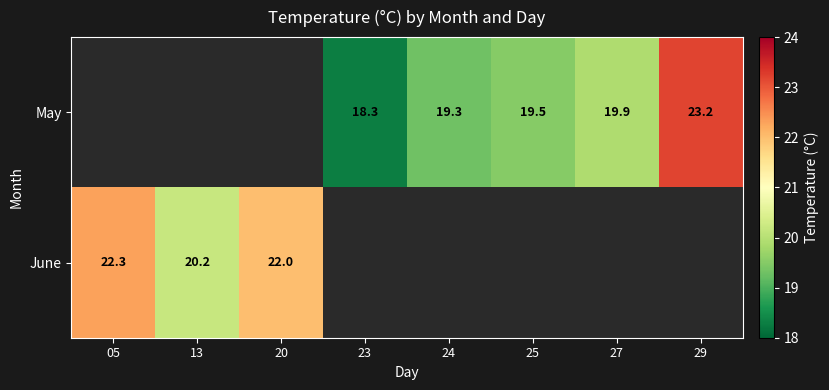

What is the difference between the May values at 23 and 25?

1.2